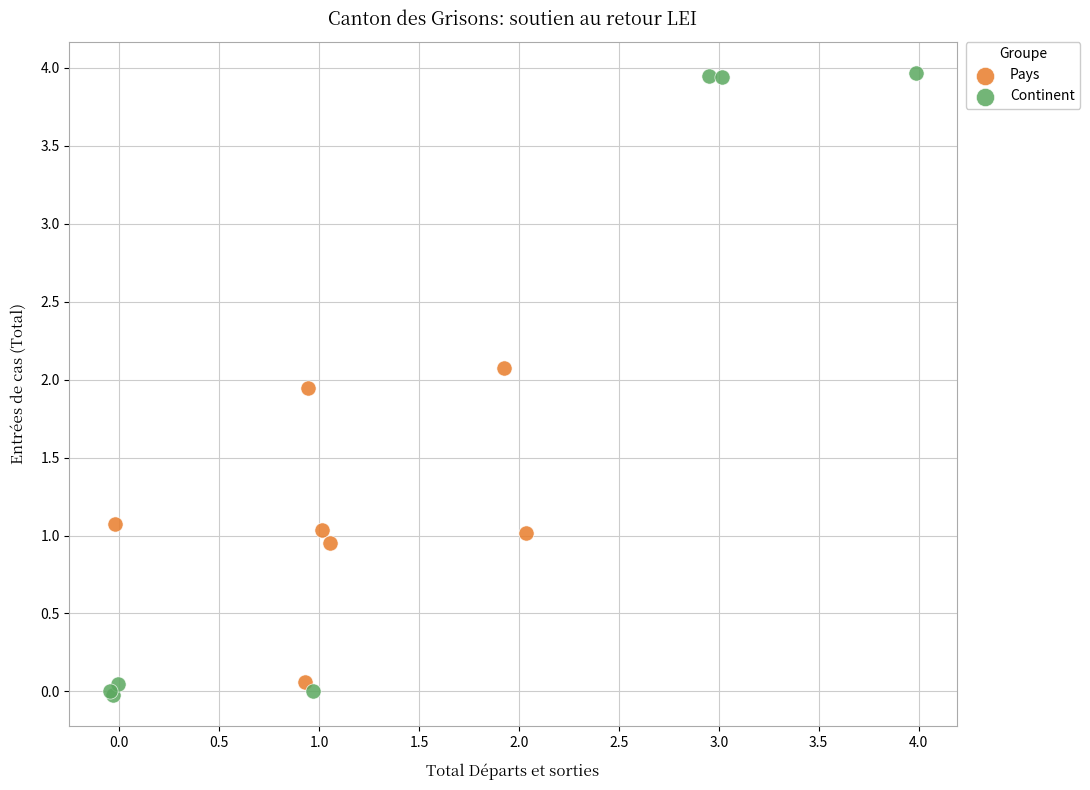

Which series has the largest Y range (max minus min)?

Continent